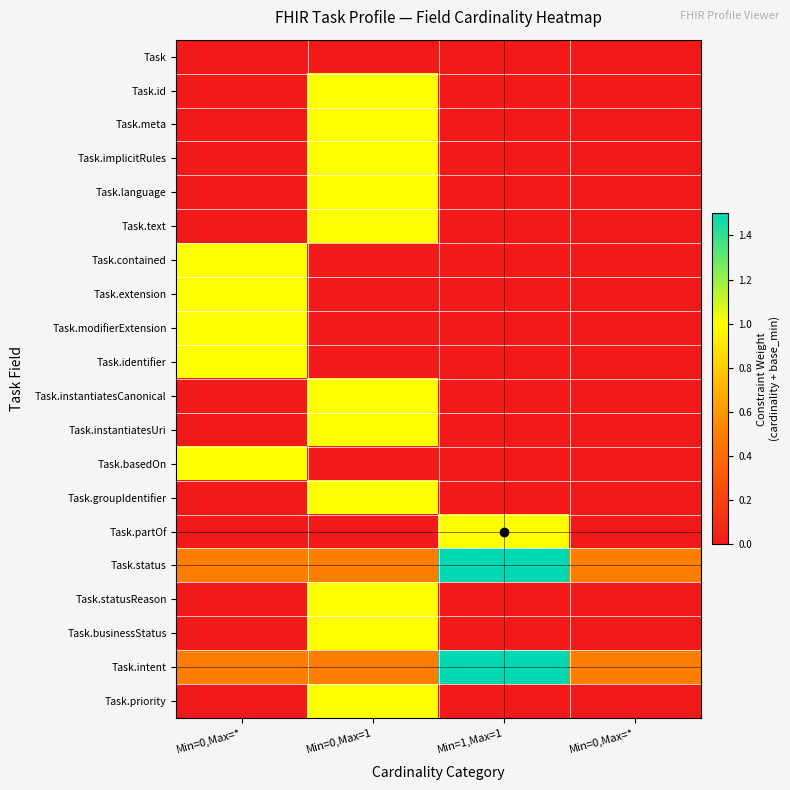

At Min=0,Max=*, list the series in order from smallest to largest.

Task, Task.id, Task.meta, Task.implicitRules, Task.language, Task.text, Task.instantiatesCanonical, Task.instantiatesUri, Task.groupIdentifier, Task.partOf, Task.statusReason, Task.businessStatus, Task.priority, Task.status, Task.intent, Task.contained, Task.extension, Task.modifierExtension, Task.identifier, Task.basedOn